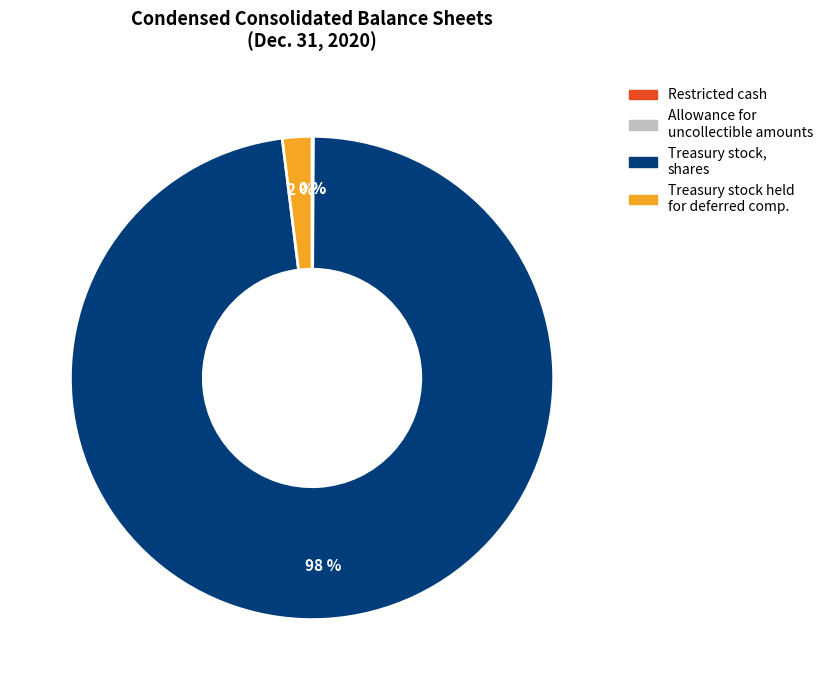

What is the largest slice in the pie chart?

Treasury stock, shares